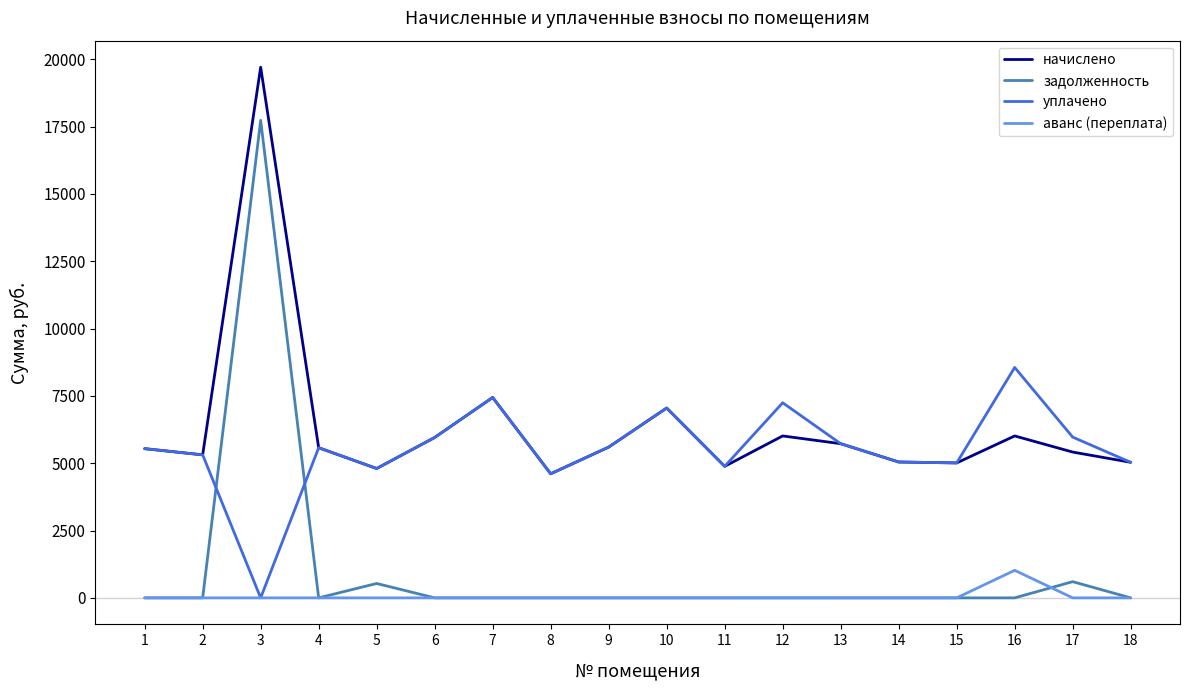

At which label is начислено closest to 12157?

7